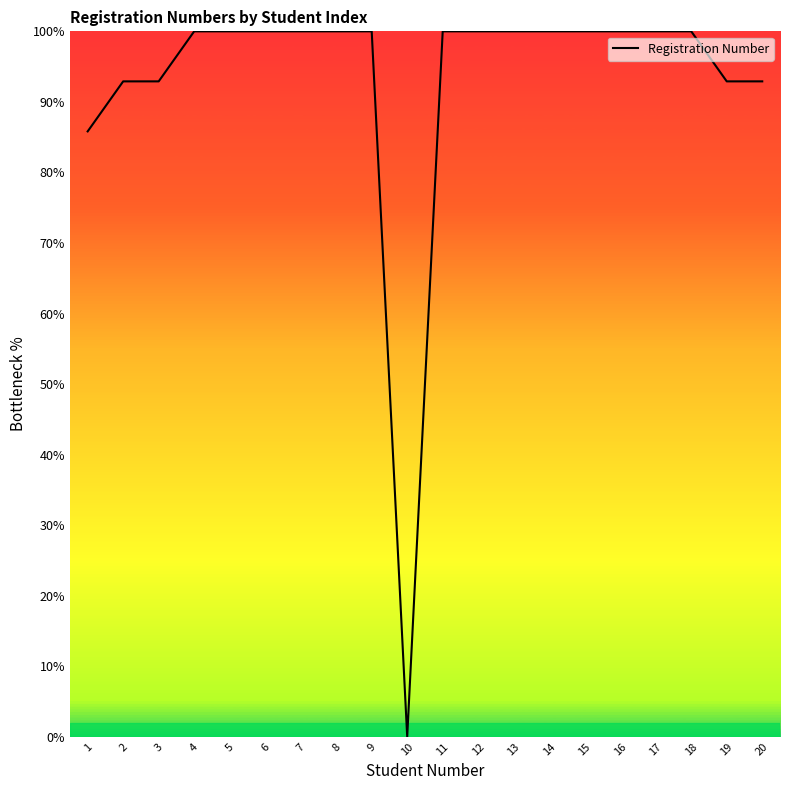

Read the value at 3.

92.9